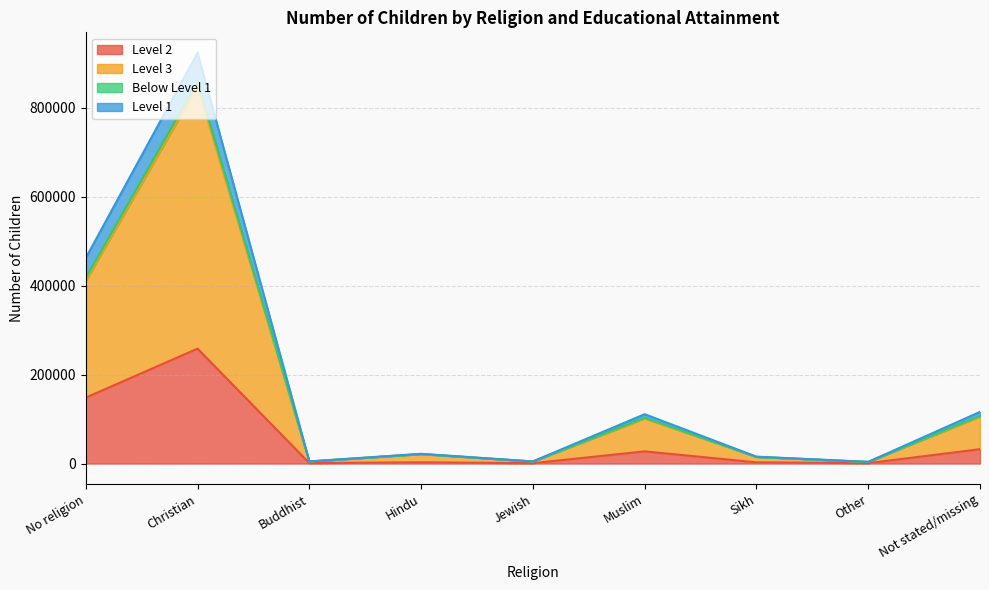

Where is the first local minimum for Below Level 1?

Buddhist